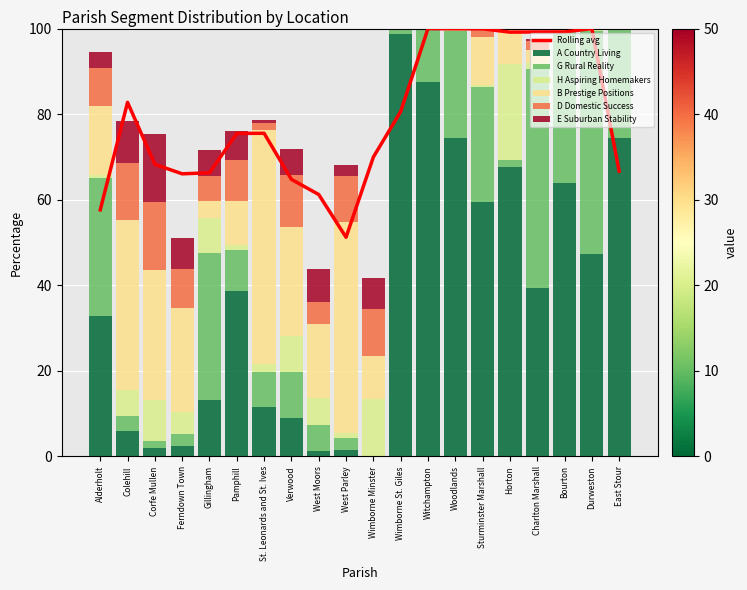

Where does the A Country Living series first go above 38?

Pamphill